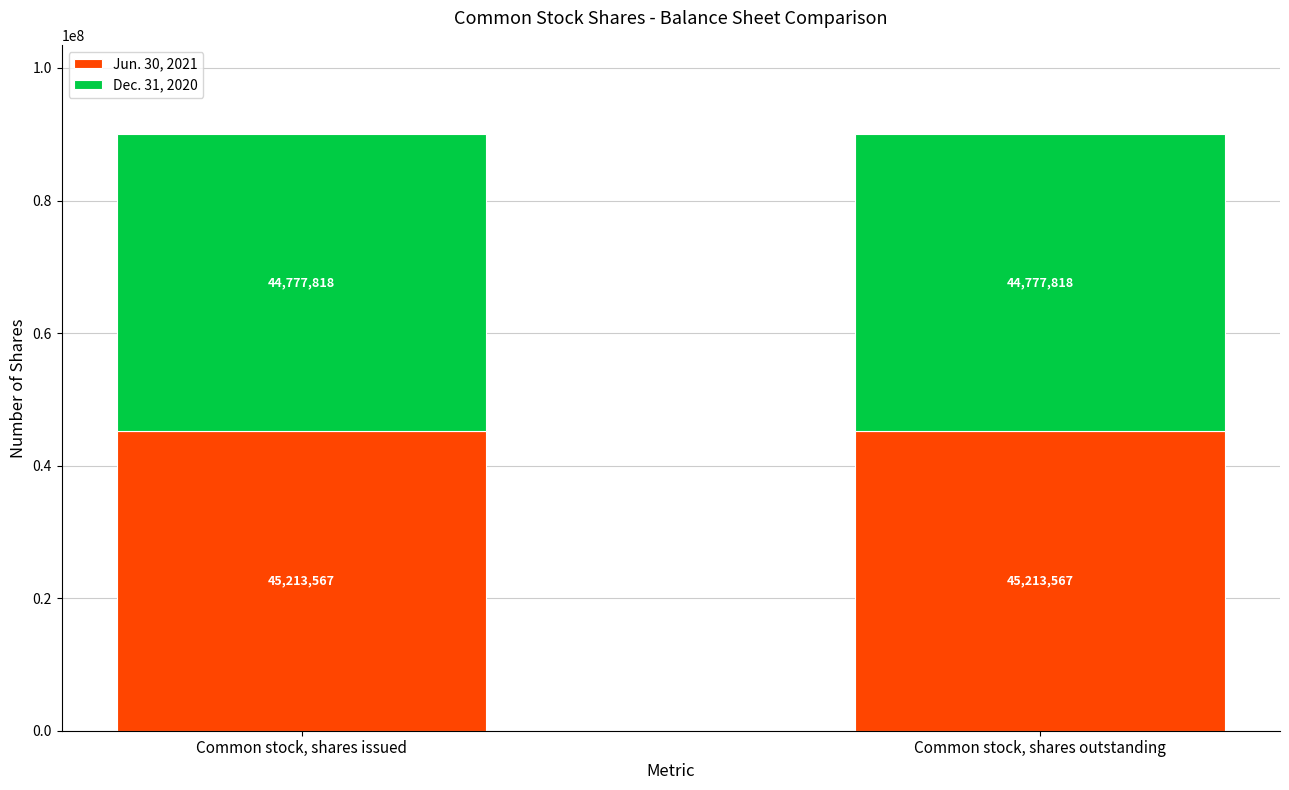

What is the average value of the Jun. 30, 2021 series?

45213567